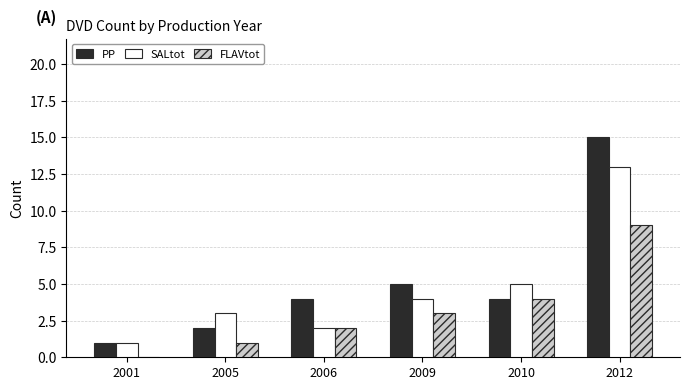

Reading right to left, what are all the values shown in this chart?

PP: 2012=15	2010=4	2009=5	2006=4	2005=2	2001=1
SALtot: 2012=13	2010=5	2009=4	2006=2	2005=3	2001=1
FLAVtot: 2012=9	2010=4	2009=3	2006=2	2005=1	2001=0